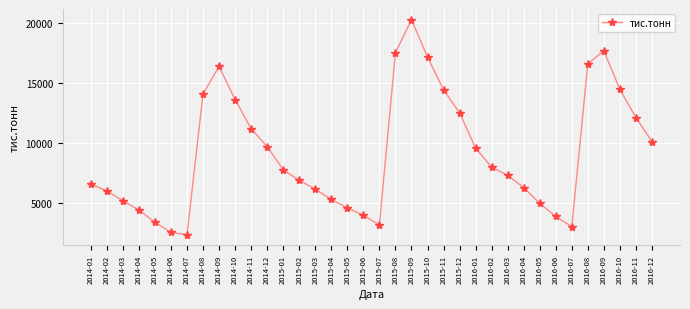

What is the value of the 19th point from the left?

3162.2